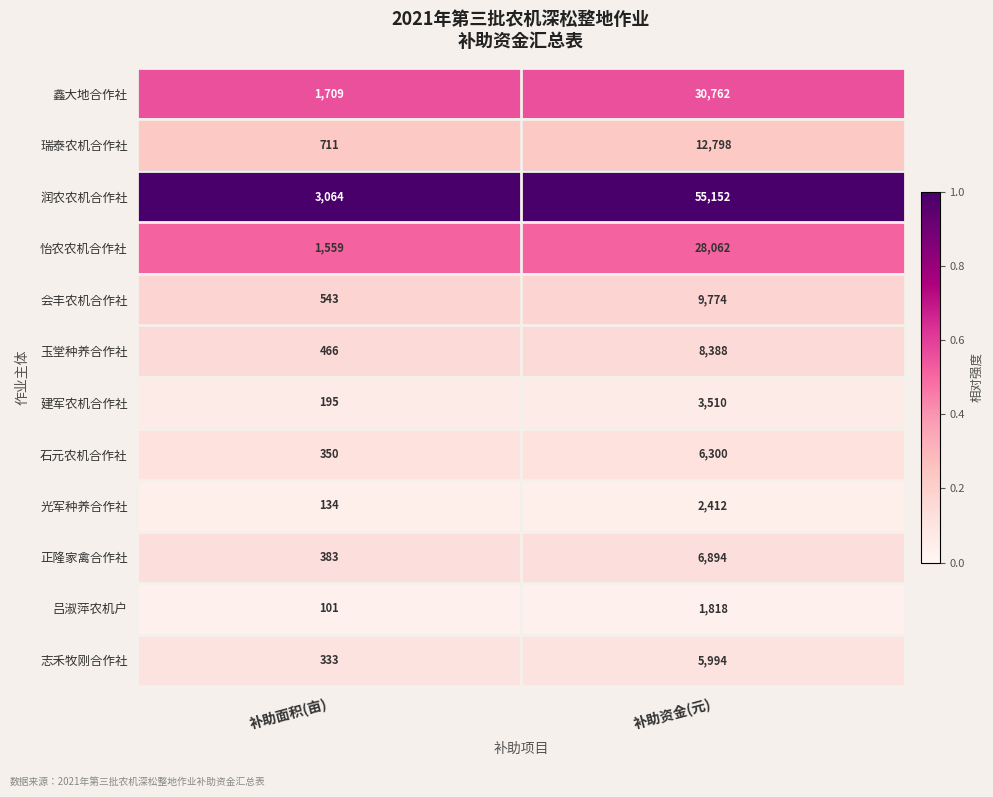

True or false: 玉堂种养合作社 has a value of 13760 at 补助资金(元).

False